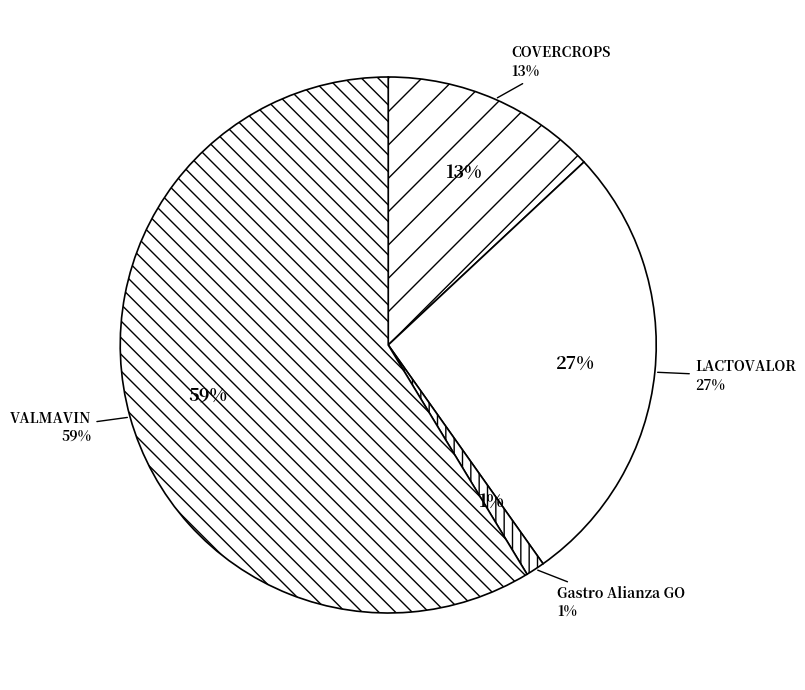

The COVERCROPS slice represents 25% of the pie. True or false?

False